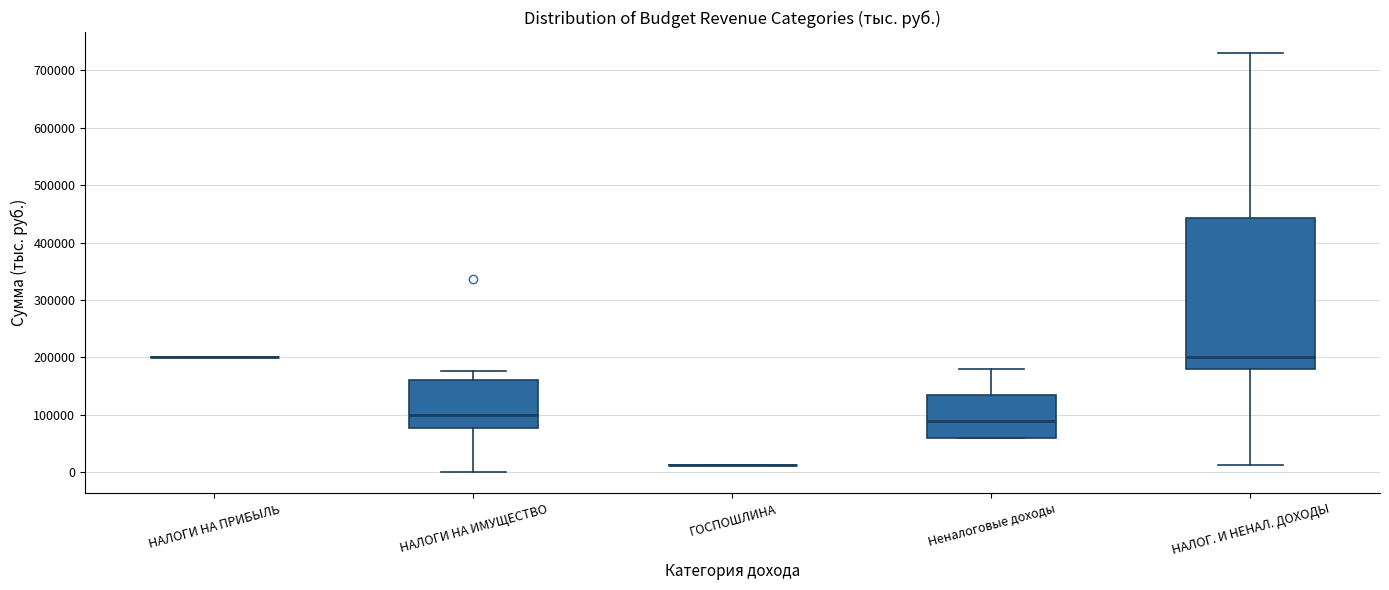

Comparing the boxes themselves (not the whiskers), which one is the tallest?

НАЛОГ. И НЕНАЛ. ДОХОДЫ